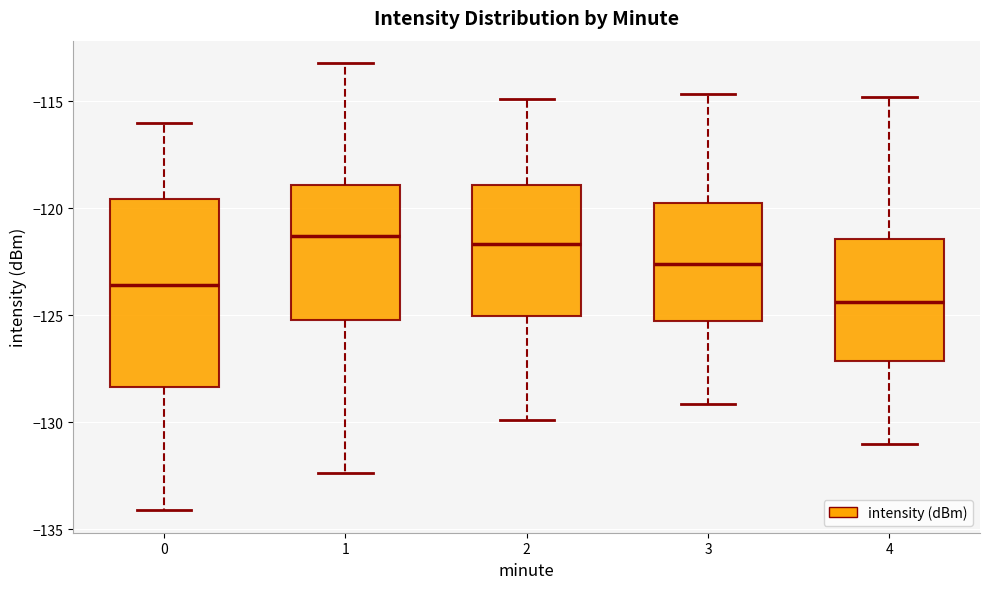

Where does the lower whisker of the box at x = 2 end on the y-axis? The values are not printed on the chart, so give them approximately, as read against the axis.

-130.0